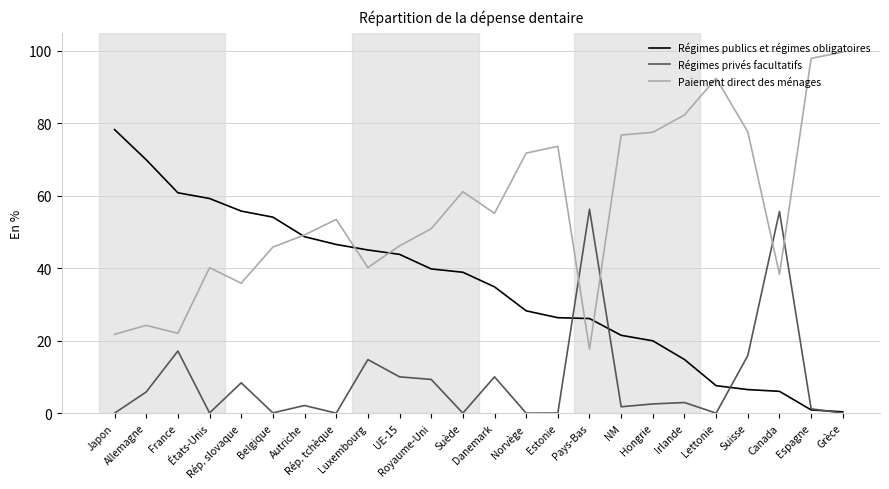

Which series has the largest total across all categories?

Paiement direct des ménages